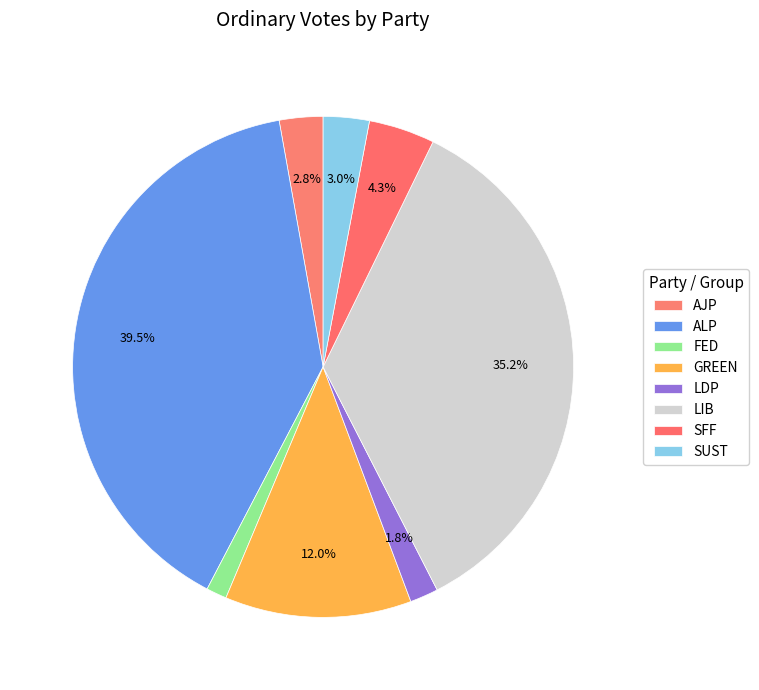

Is it true that LDP is 10% of the pie?

False